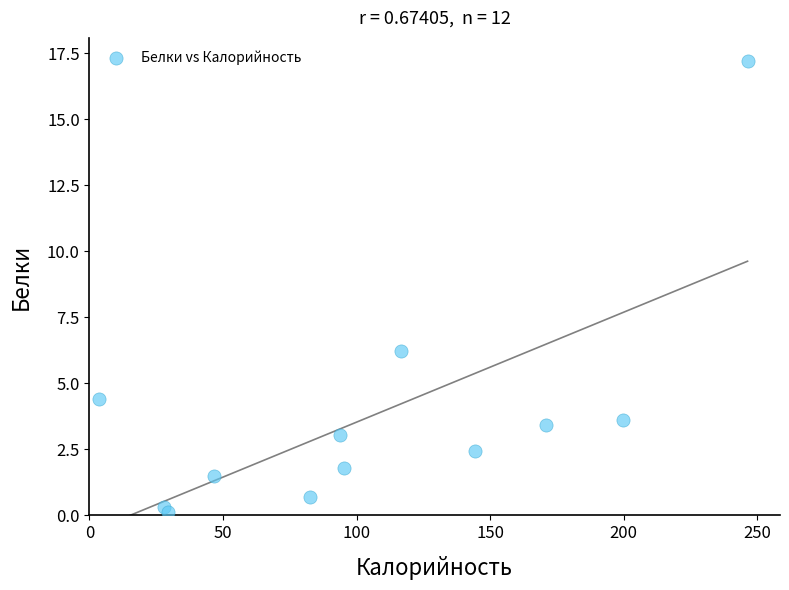

What Y value in the scatter plot is closest to 8?

6.2